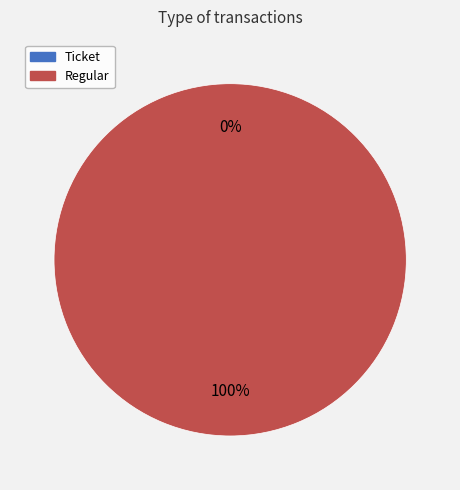

Is it true that Ticket is 0% of the pie?

True